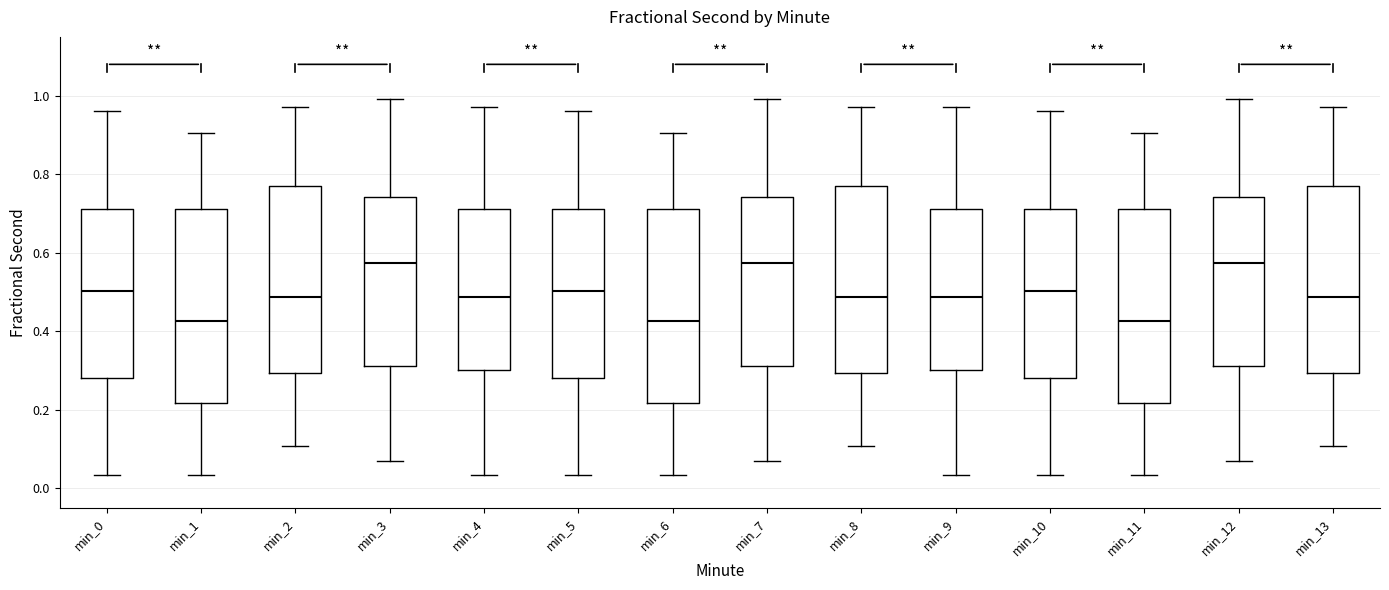

Reading left to right, transcribe this box plot: for each box, give where its median line is, the range the box spans, and where its two whiskers end, as read against the y-axis. The values are not printed on the chart, so give them approximately, as read against the axis.

min_0: median 0.50, box 0.28 to 0.72, whiskers 0.04 to 0.96
min_1: median 0.42, box 0.22 to 0.72, whiskers 0.04 to 0.90
min_2: median 0.48, box 0.30 to 0.78, whiskers 0.10 to 0.98
min_3: median 0.58, box 0.32 to 0.74, whiskers 0.06 to 1.00
min_4: median 0.48, box 0.30 to 0.72, whiskers 0.04 to 0.98
min_5: median 0.50, box 0.28 to 0.72, whiskers 0.04 to 0.96
min_6: median 0.42, box 0.22 to 0.72, whiskers 0.04 to 0.90
min_7: median 0.58, box 0.32 to 0.74, whiskers 0.06 to 1.00
min_8: median 0.48, box 0.30 to 0.78, whiskers 0.10 to 0.98
min_9: median 0.48, box 0.30 to 0.72, whiskers 0.04 to 0.98
min_10: median 0.50, box 0.28 to 0.72, whiskers 0.04 to 0.96
min_11: median 0.42, box 0.22 to 0.72, whiskers 0.04 to 0.90
min_12: median 0.58, box 0.32 to 0.74, whiskers 0.06 to 1.00
min_13: median 0.48, box 0.30 to 0.78, whiskers 0.10 to 0.98